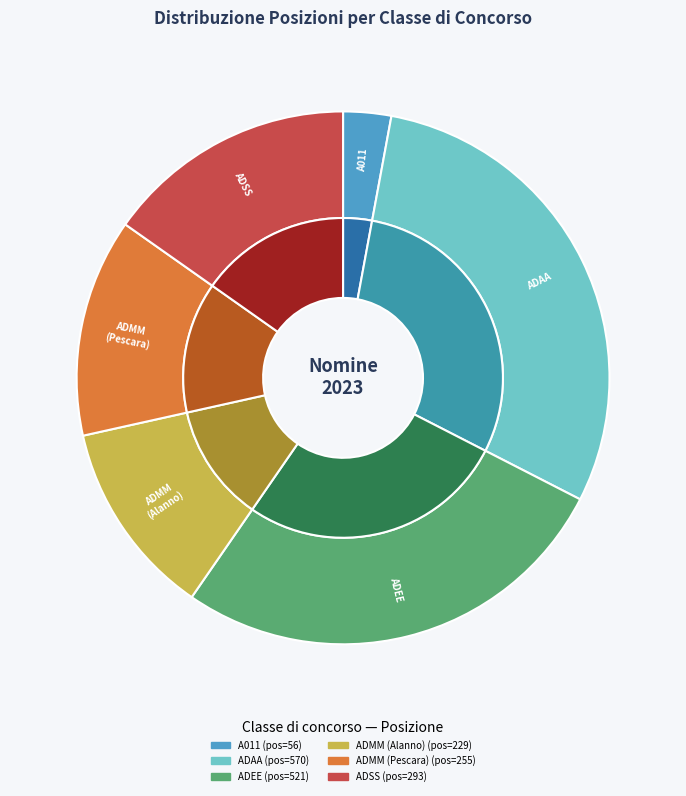

To the nearest percent, what is the difference between the ADSS - SOSTEGNO SCUOLA SECONDARIA II and ADAA - SOSTEGNO SCUOLA INFANZIA slice percentages?

14%